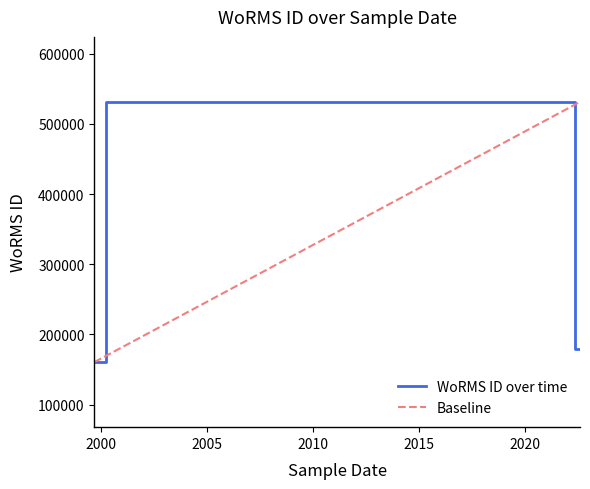

How many values exceed 178628?

2